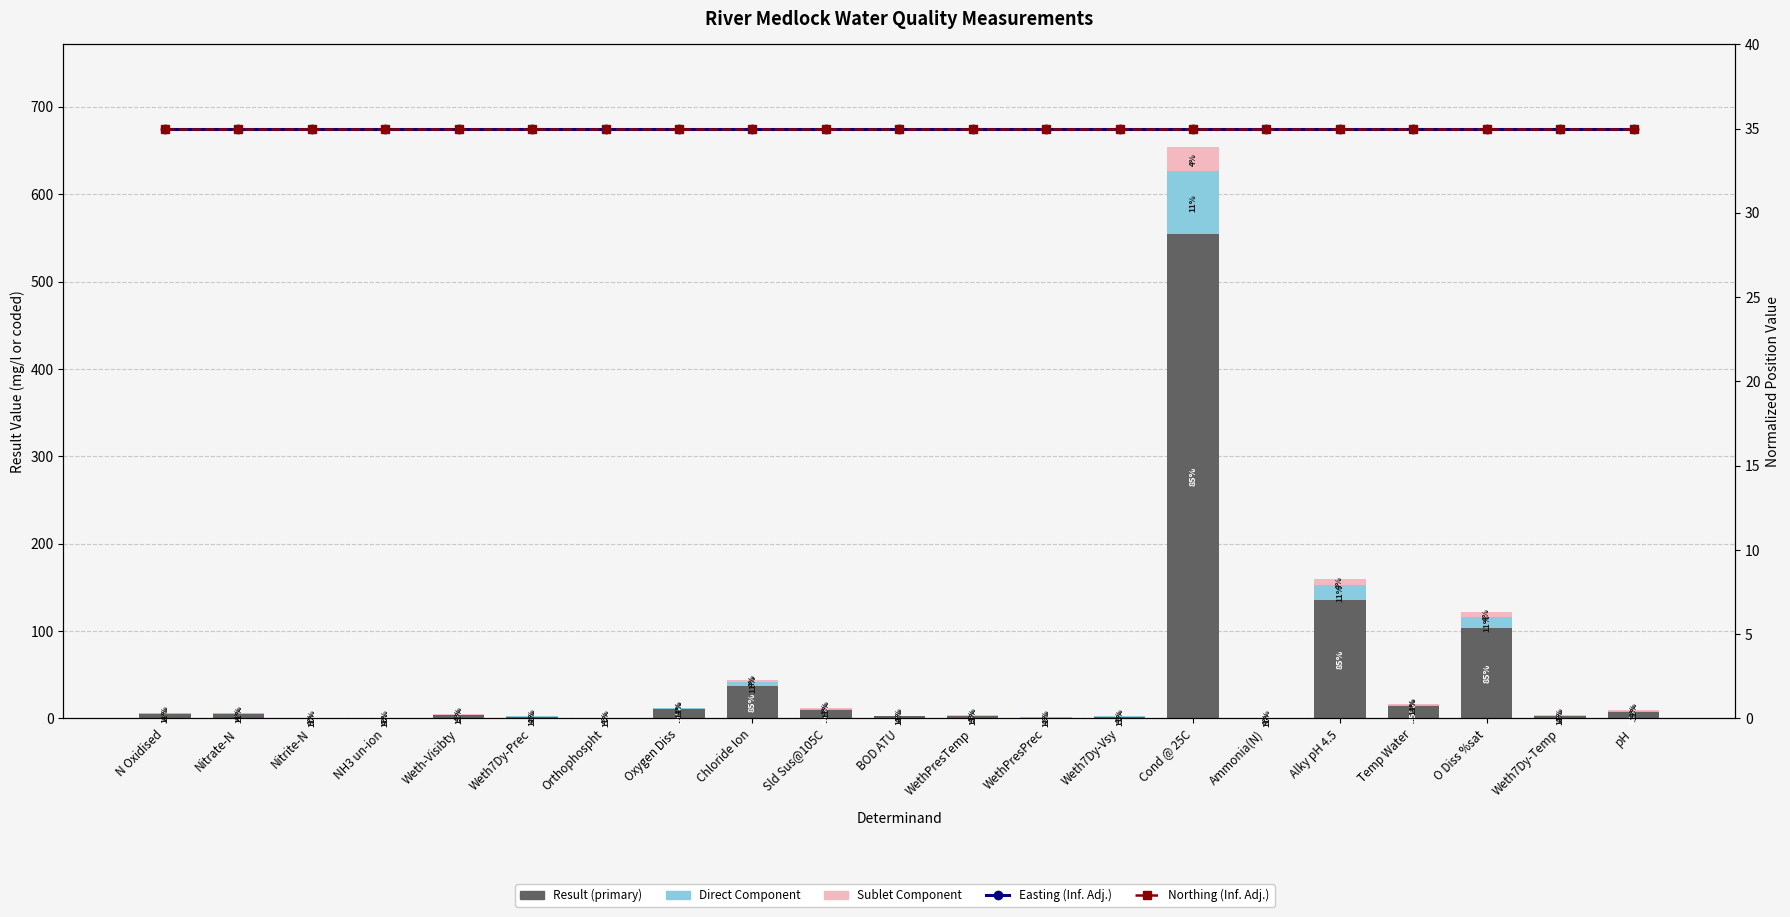

The Sublet Component series shows 0.1 at BOD ATU. True or false?

True